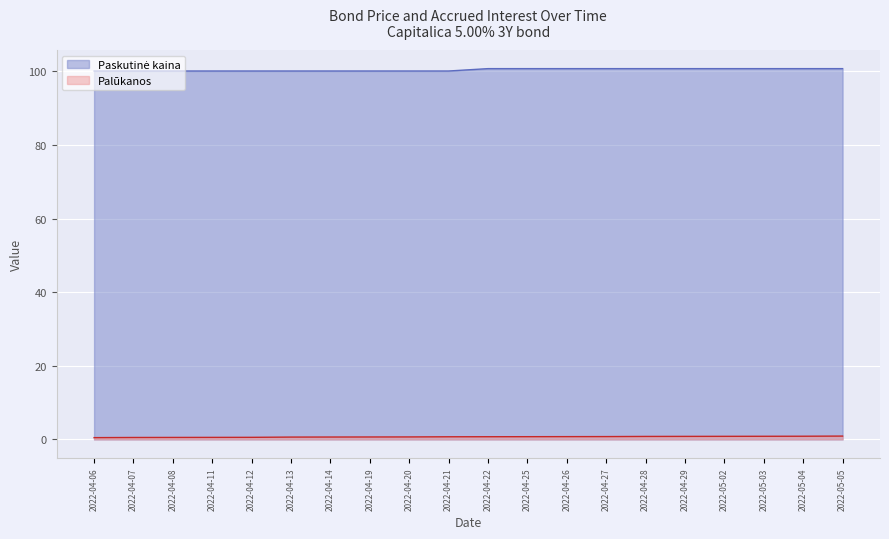

What is the difference between the maximum and second lowest values in the Palūkanos series?

0.4